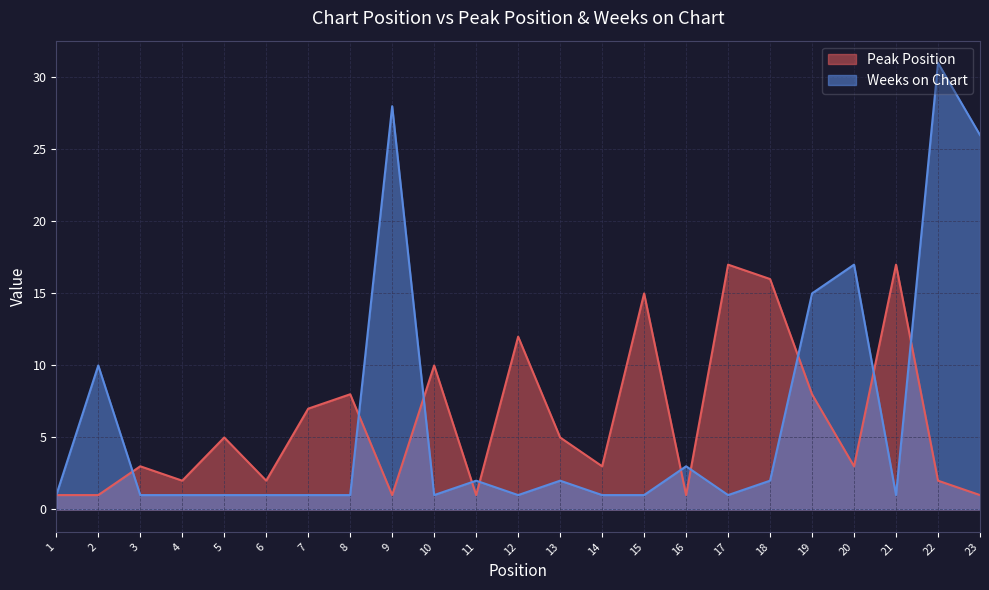

Which series changed the most between 1 and 4?

Peak Position